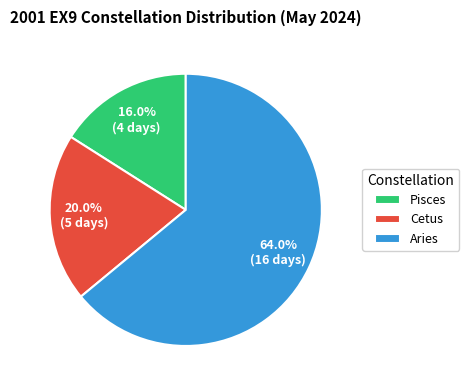

Which has a higher value, Pisces or Aries?

Aries